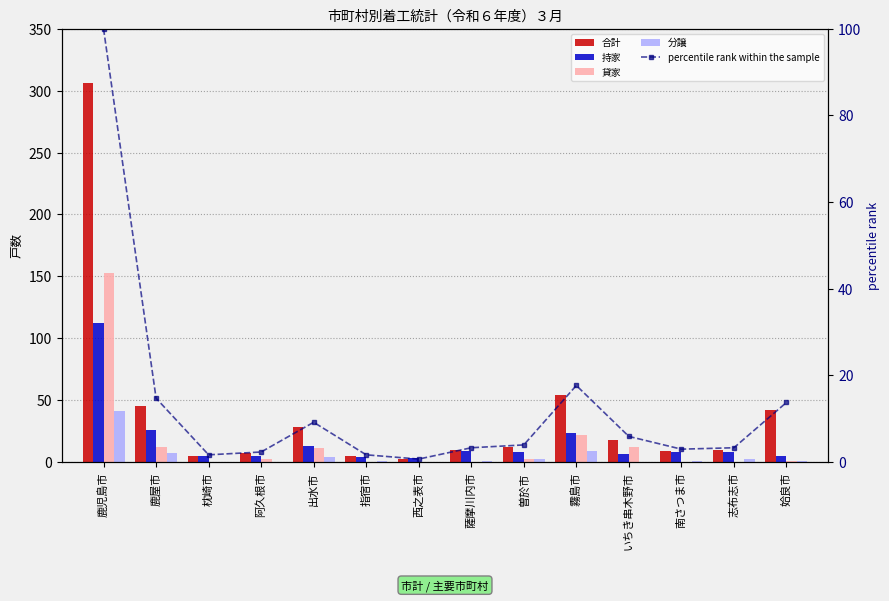

At 薩摩川内市, list the series in order from smallest to largest.

貸家, 分譲, percentile rank within the sample, 持家, 合計